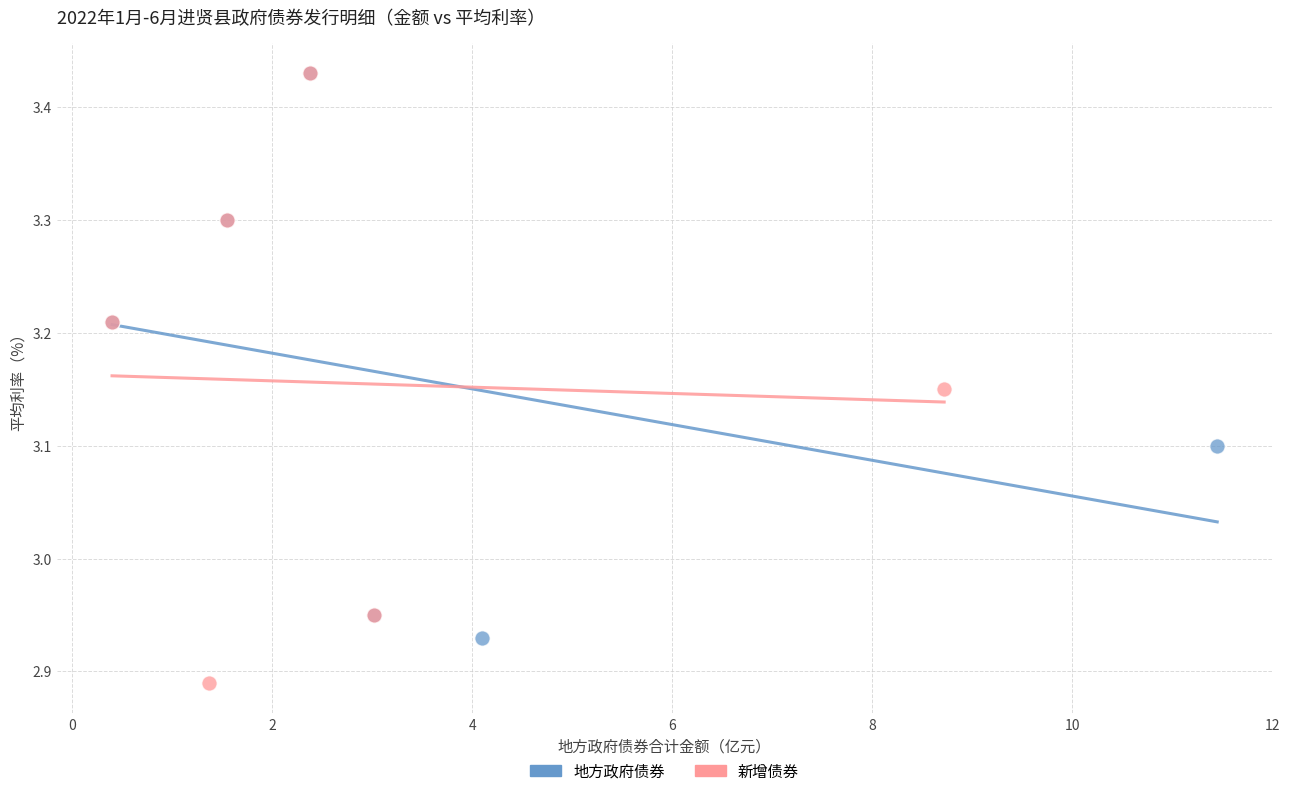

Which series has the largest Y range (max minus min)?

新增债券